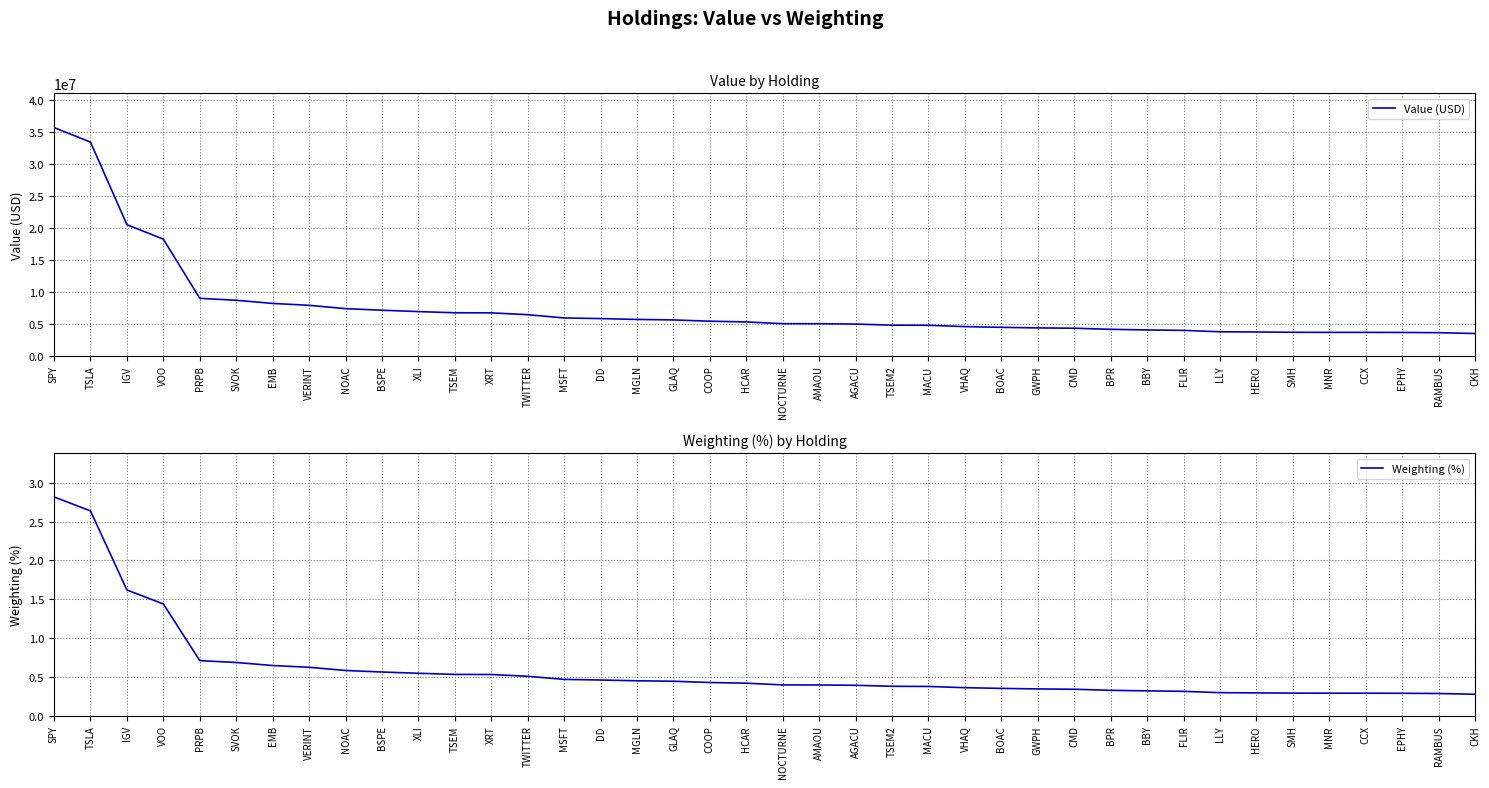

How many data points in Value (USD) are above 5273000?

19